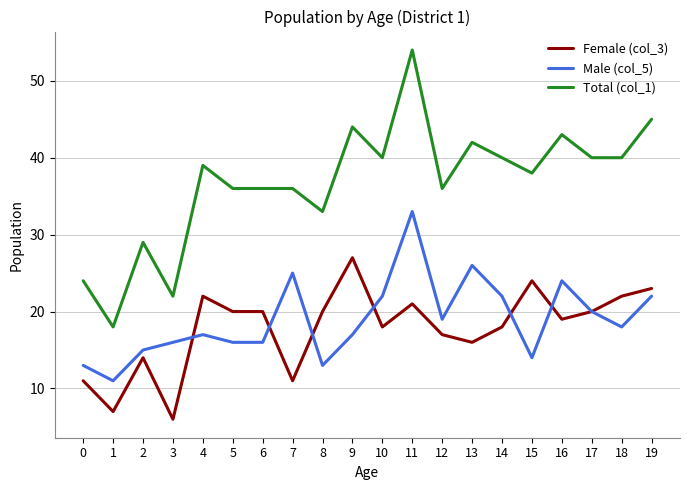

At which label does Male (col_5) reach its peak?

11